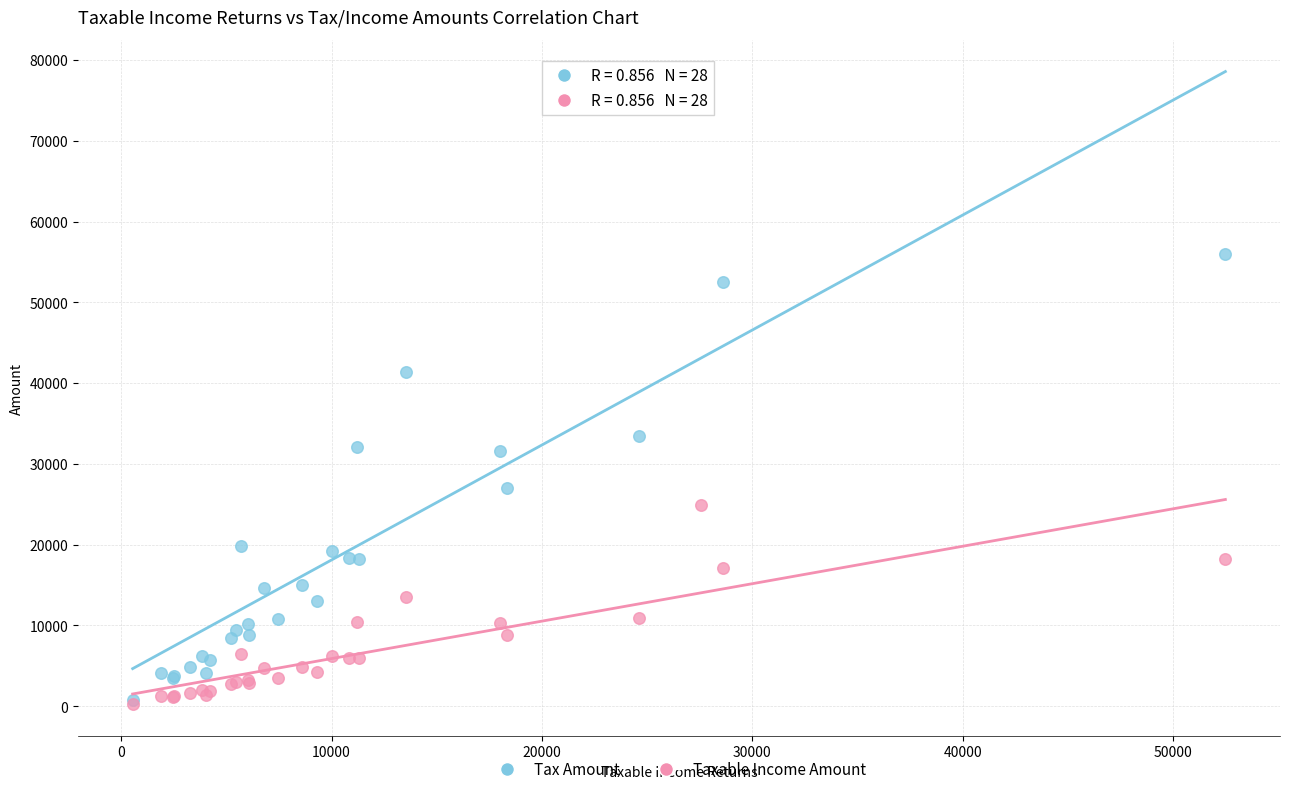

Across all series, what Y value is closest to 38311?

41342.0